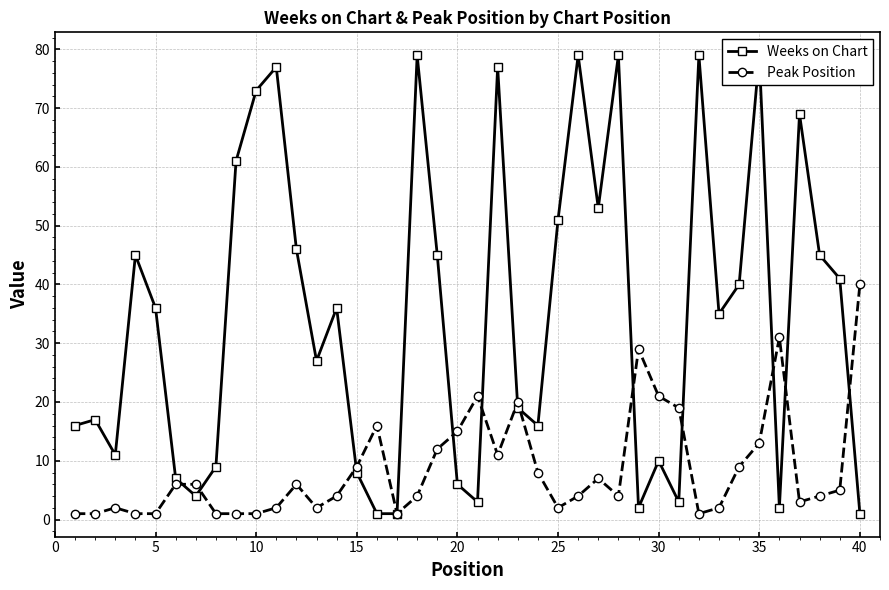

True or false: Peak Position has a value of 16 at 40.

False